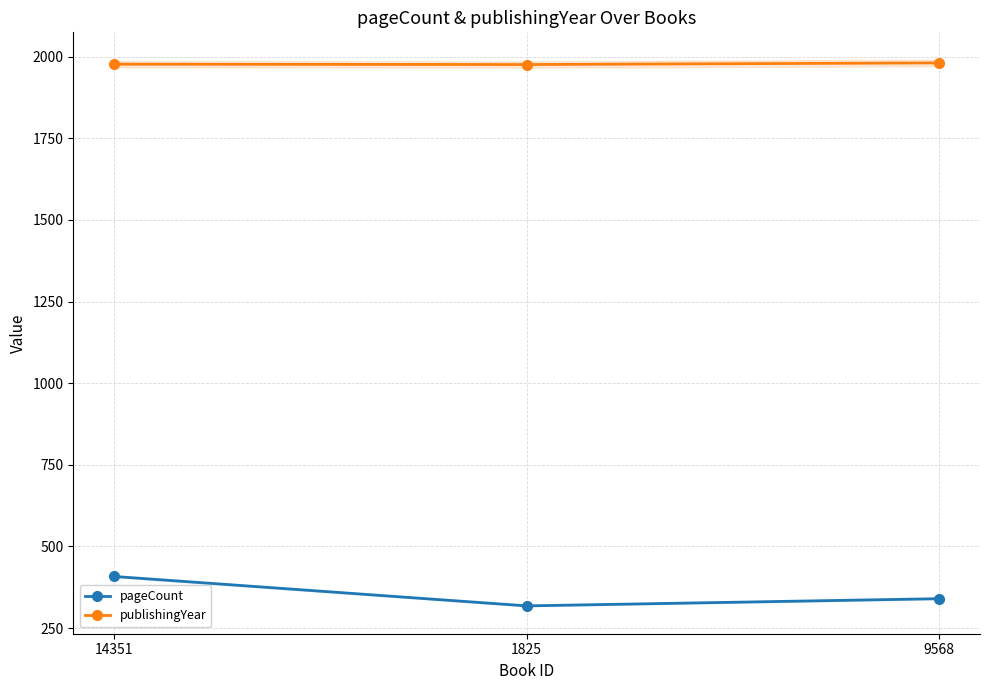

True or false: pageCount has a value of 133 at 9568.

False